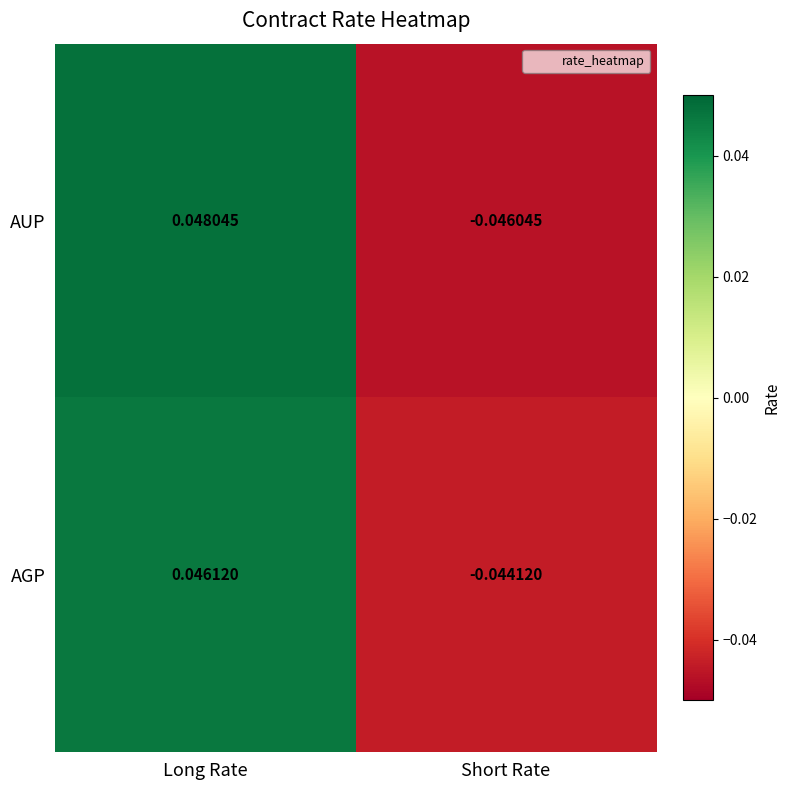

Between Long Rate and Short Rate, which series saw the biggest shift?

AUP